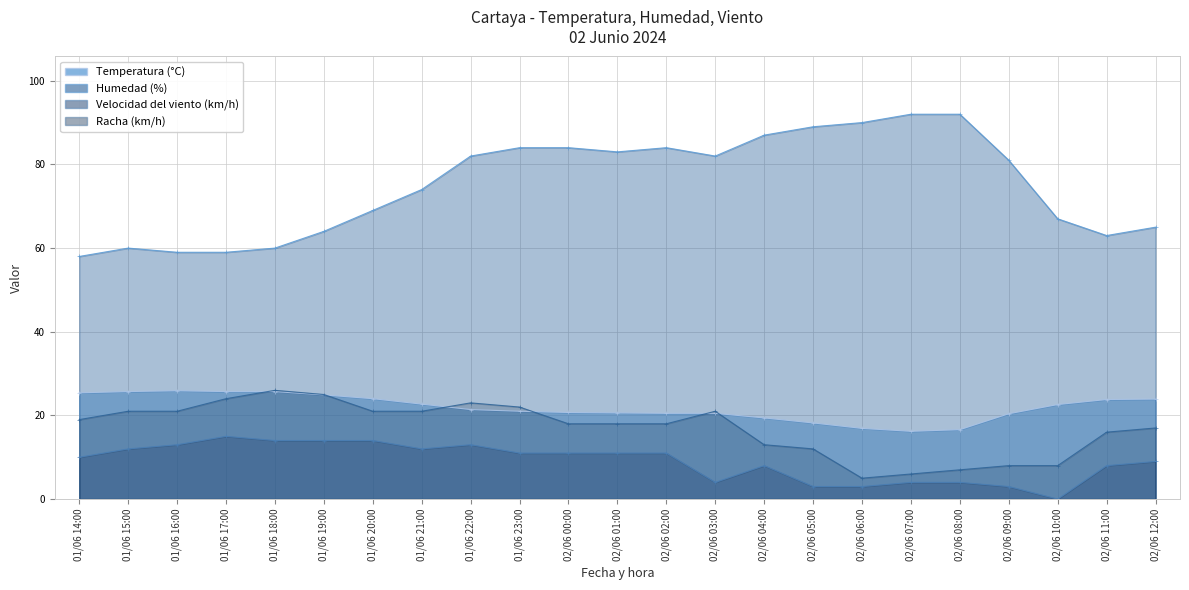

At which category does Velocidad del viento (km/h) reach its first local peak?

01/06 17:00